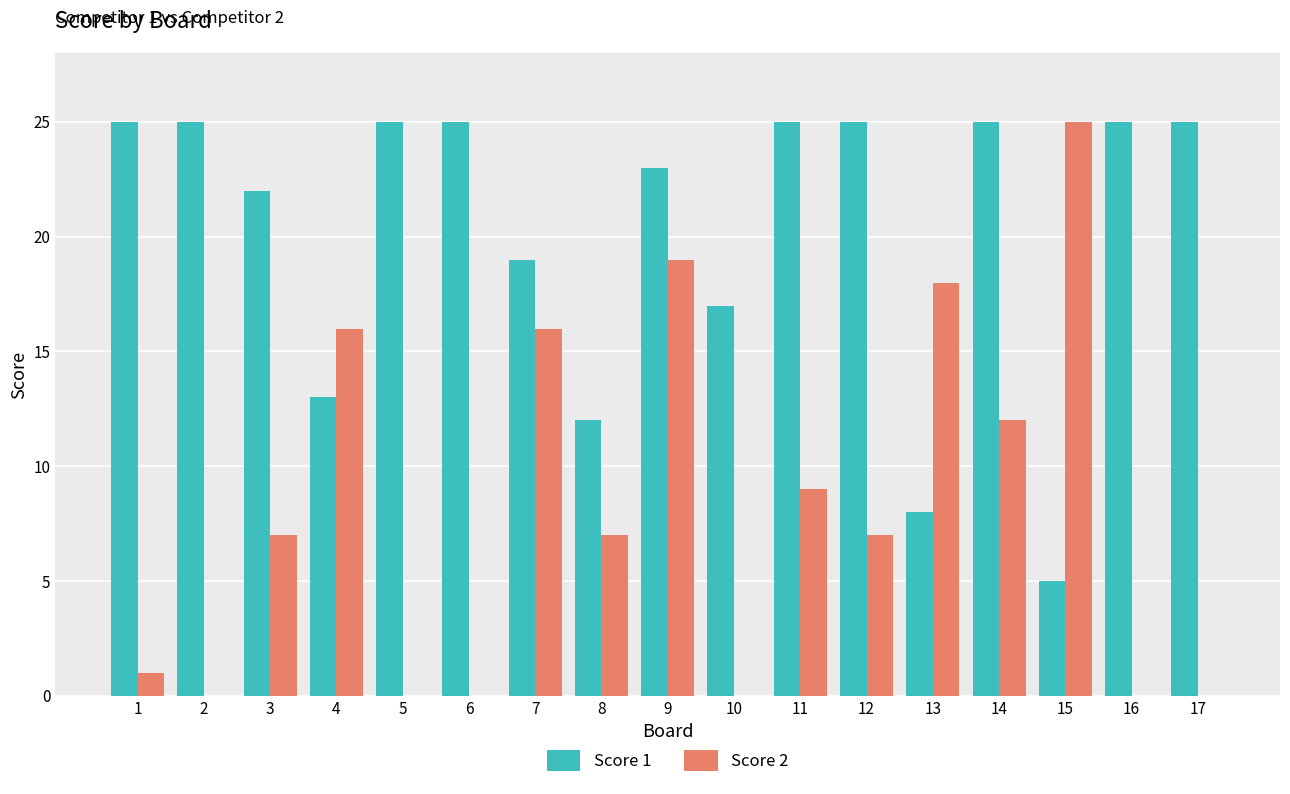

The value of Score 1 at 10 is 28. True or false?

False